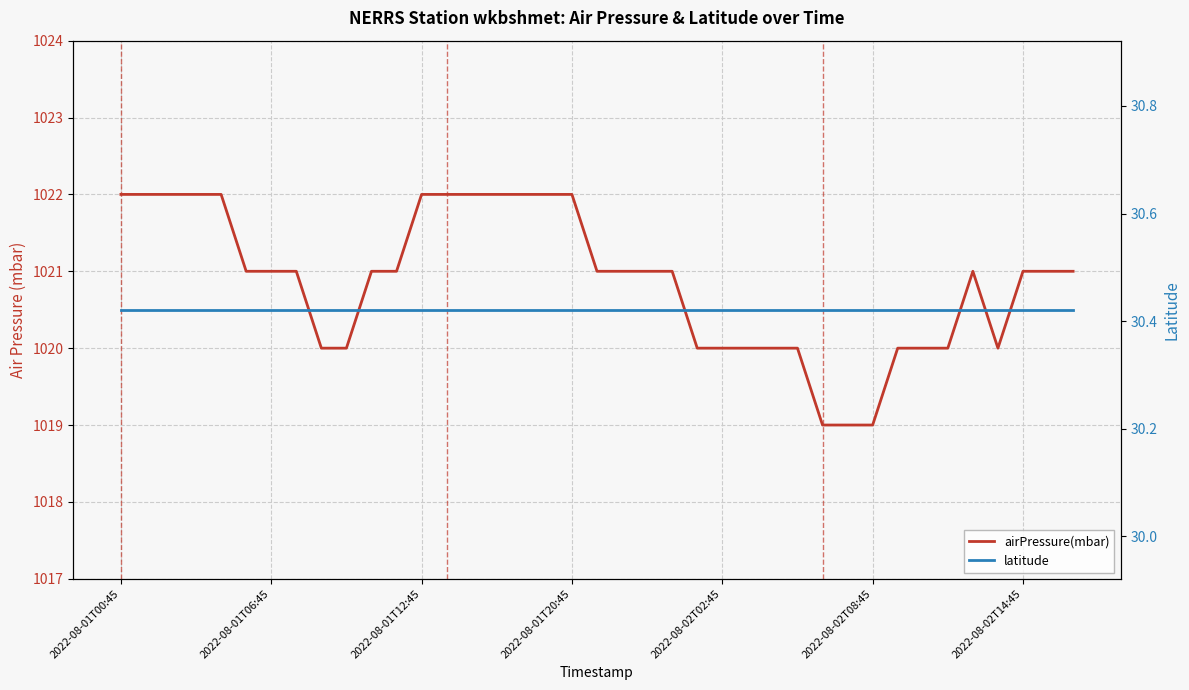

The value of latitude at 21 is 52.3. True or false?

False